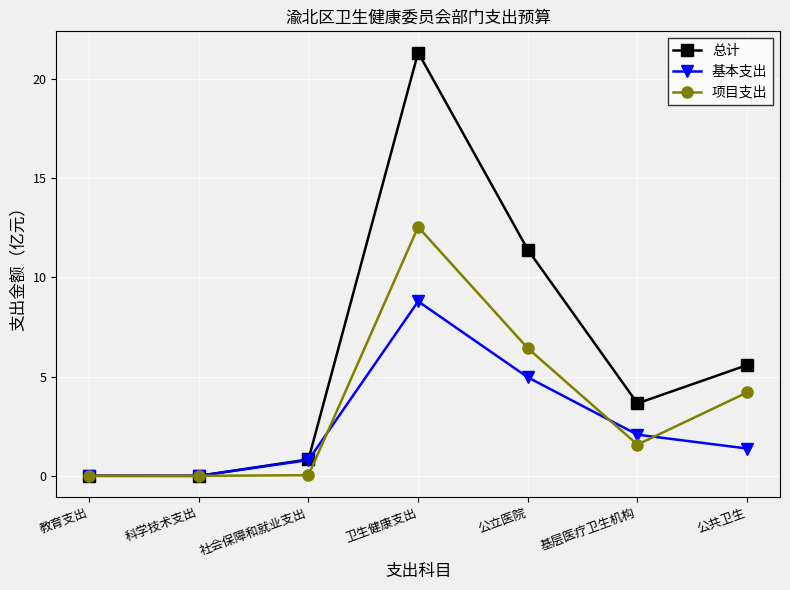

True or false: 总计 has more than 2 points higher than both neighbors.

False